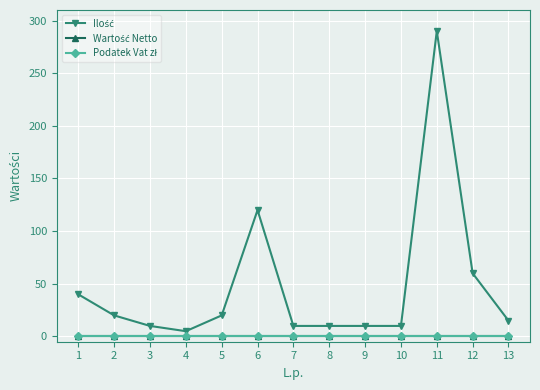

Which has a higher value, 4 or 11?

11